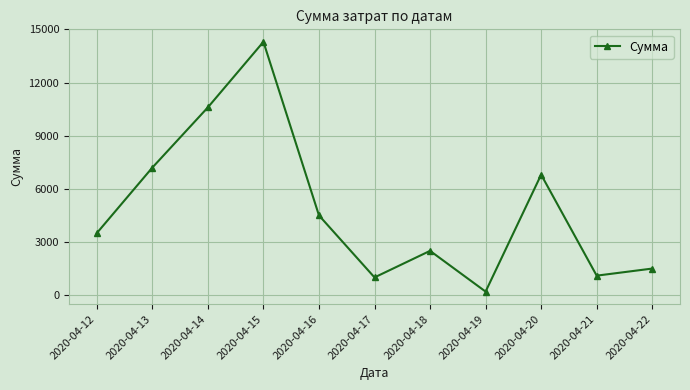

Does the chart have visible grid lines?

Yes